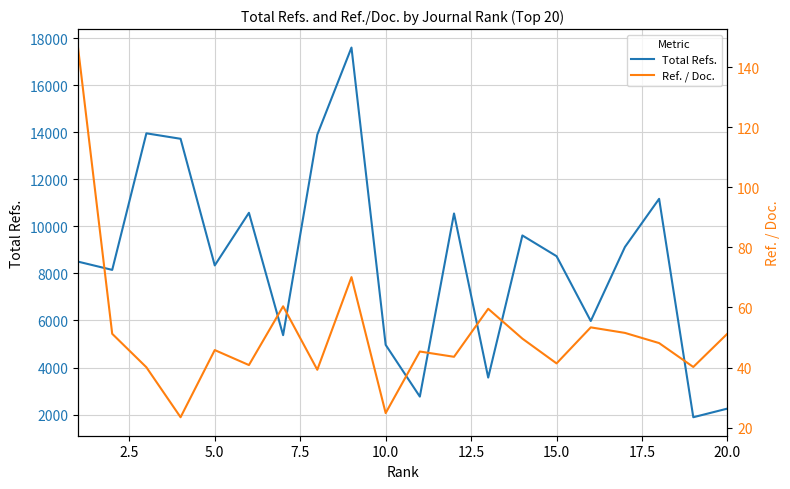

Reading right to left, transcribe all the data shown in this chart.

Total Refs.: 2257.0	1889.0	11170.0	9123.0	5978.0	8732.0	9613.0	3574.0	10547.0	2766.0	4965.0	17597.0	13897.0	5376.0	10576.0	8340.0	13721.0	13953.0	8150.0	8501.0
Ref. / Doc.: 51.3	40.2	48.1	51.5	53.4	41.4	49.6	59.6	43.6	45.3	24.8	70.1	39.3	60.4	40.8	45.8	23.4	40.1	51.2	146.6